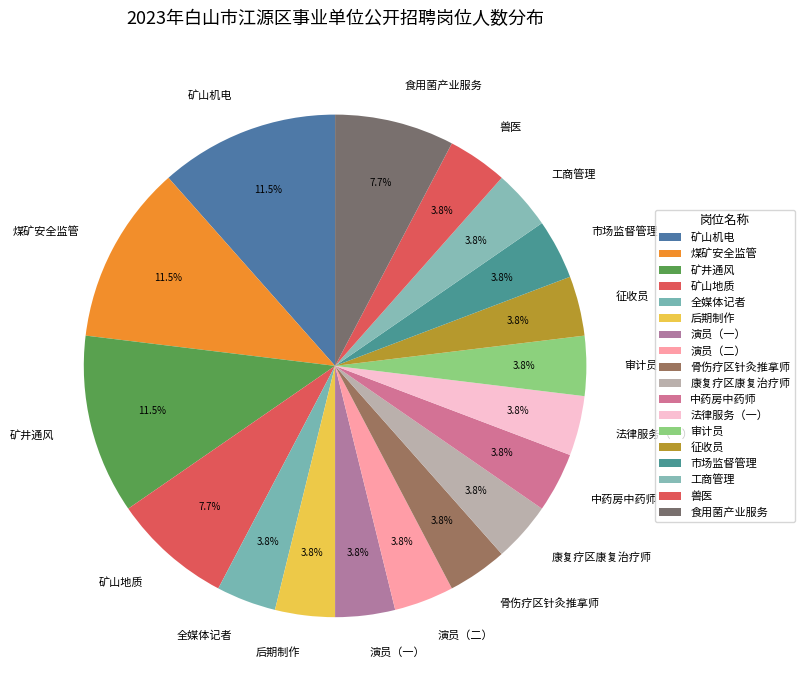

To the nearest percent, what is the difference between the largest and smallest slice percentages?

8%